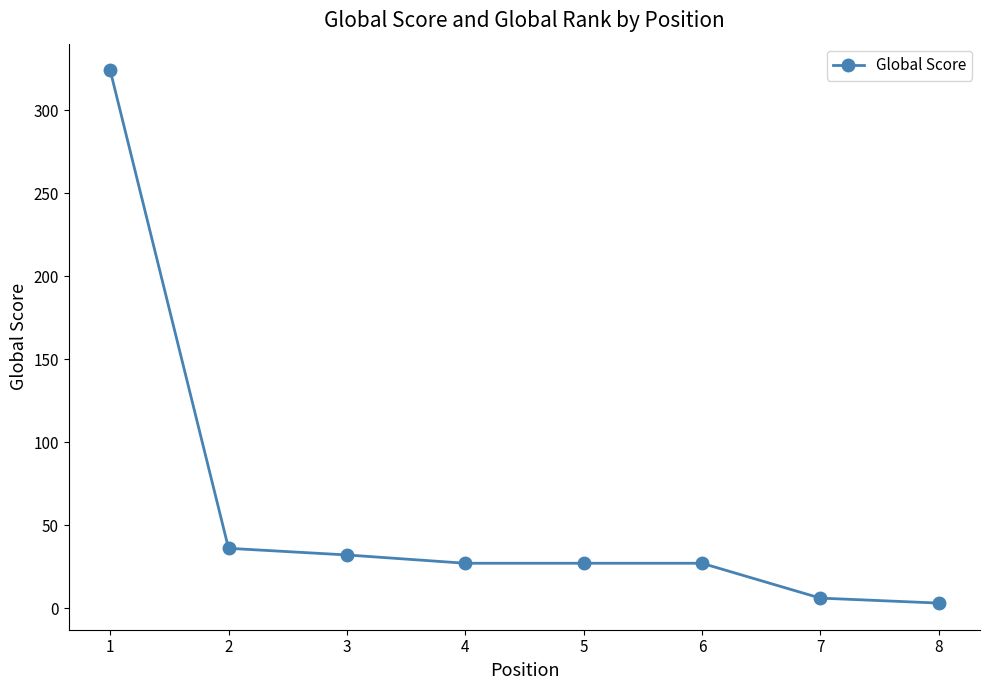

True or false: the data shows 27 at 5.

True